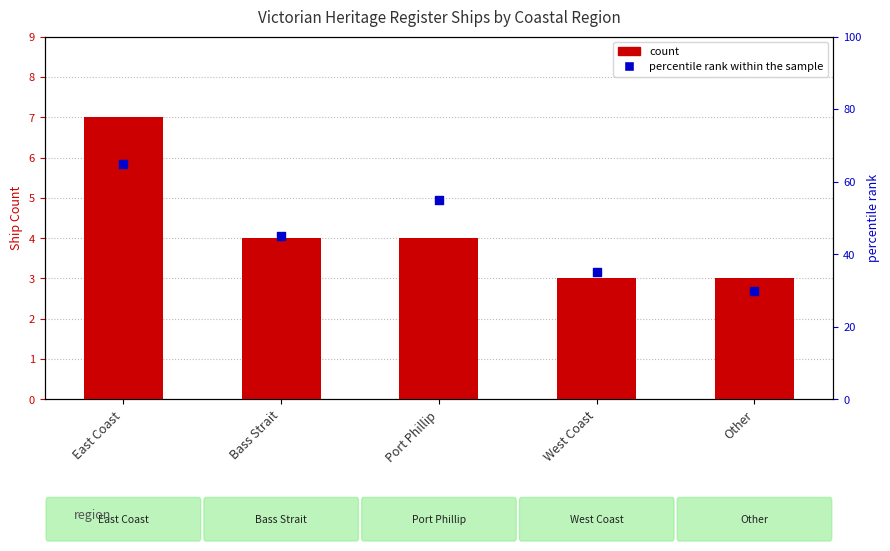

What are all the series names shown in the legend?

count, percentile rank within the sample